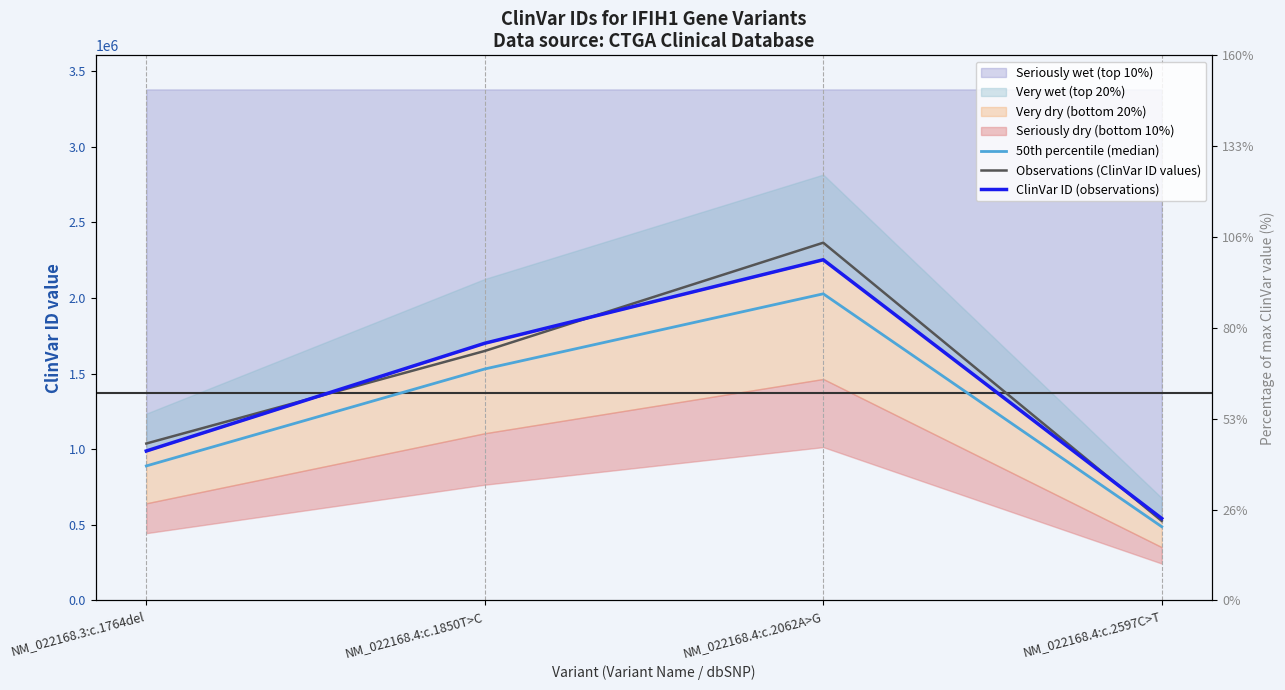

List the series in order of their peak value, lowest first.

50th percentile (median), ClinVar ID (observations), Observations (ClinVar ID values)